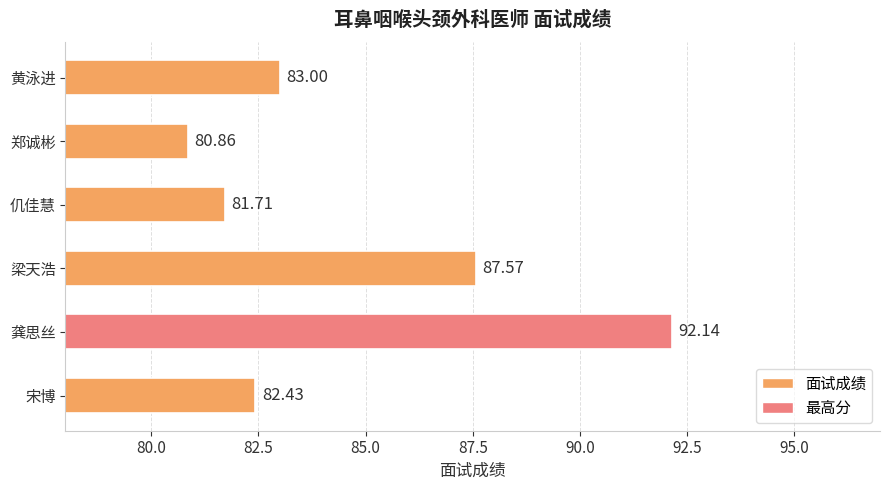

What is the average value?

84.6